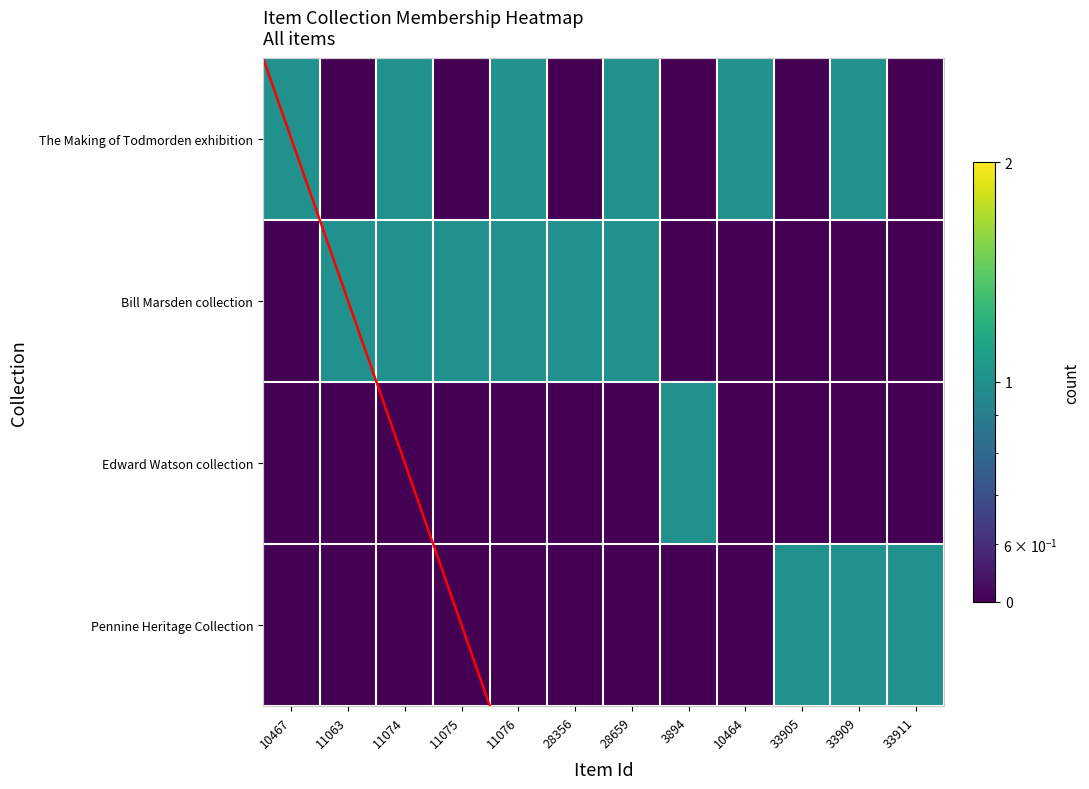

Which series has the largest range (max minus min)?

The Making of Todmorden exhibition